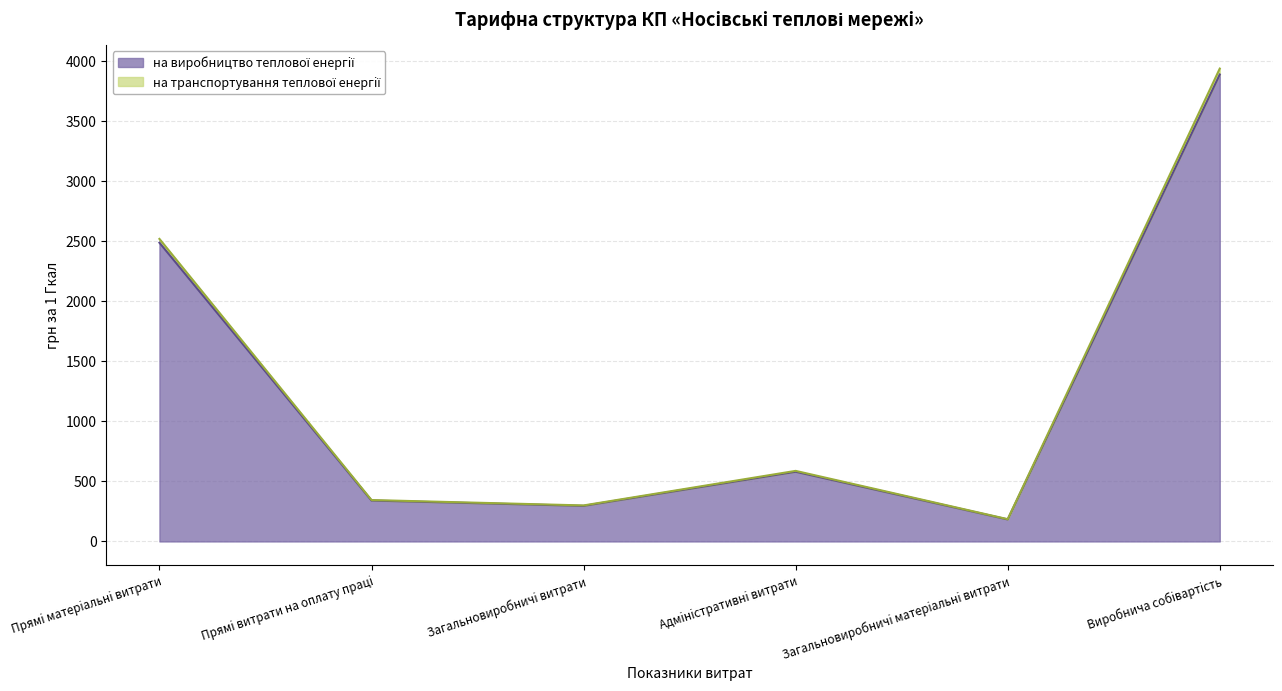

At which category is the sum across all series the highest?

Виробнича собiвартiсть